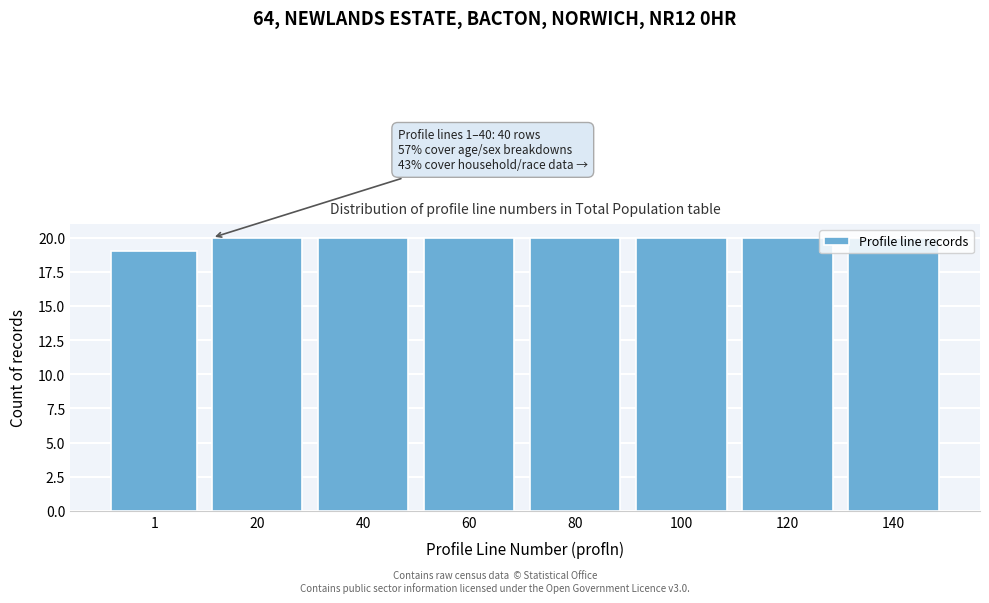

What is the sum of all values?

159